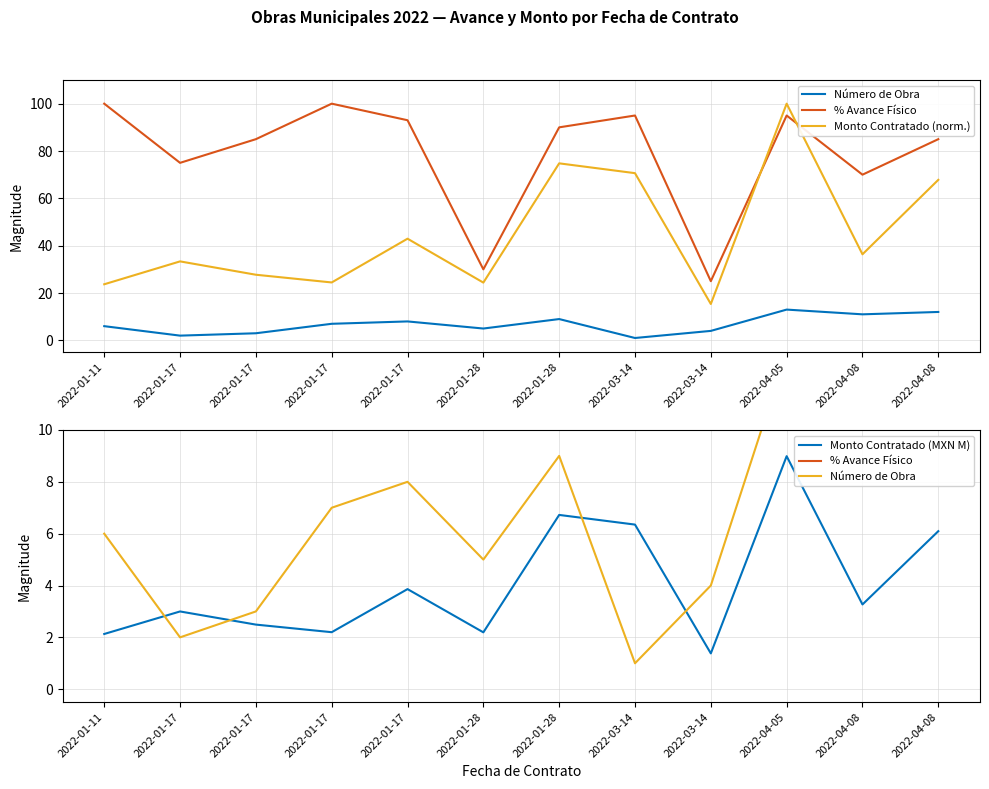

True or false: Monto Contratado (norm.) and Monto Contratado (MXN M) intersect in this chart.

False